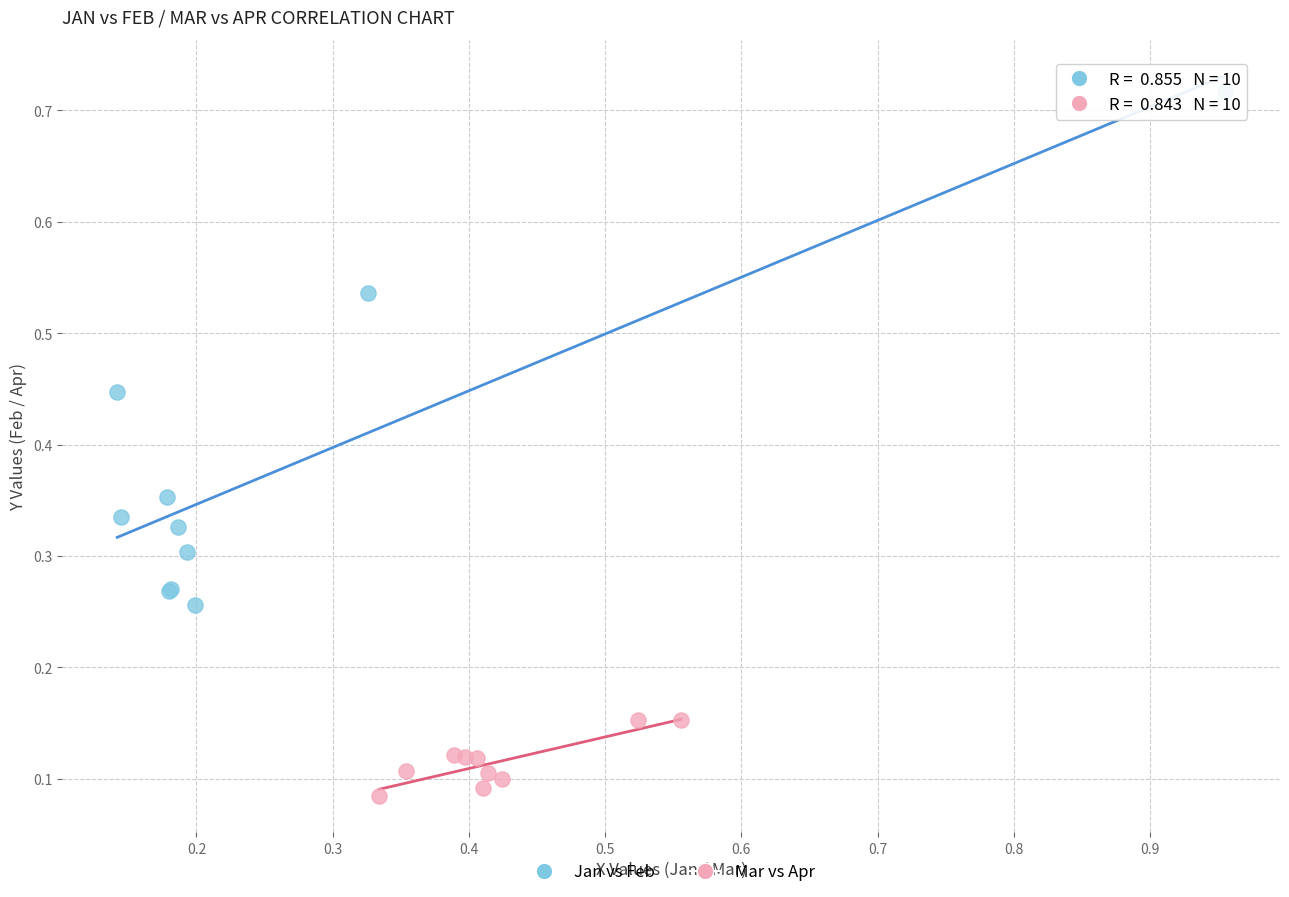

Which series reaches the minimum Y coordinate?

Mar vs Apr